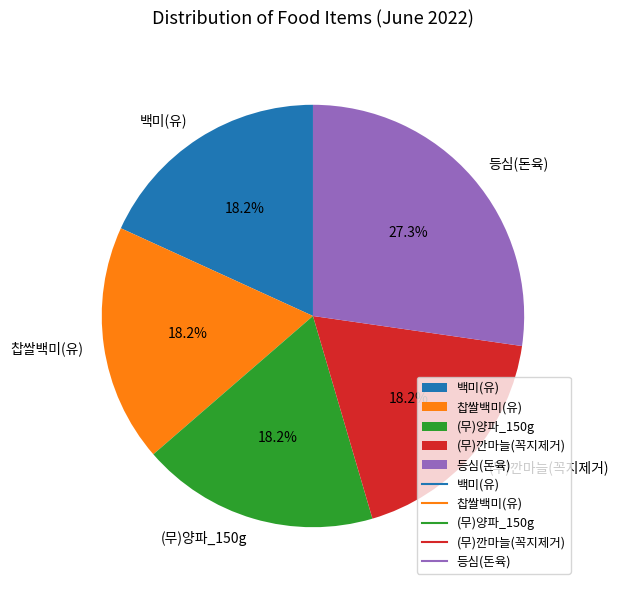

What percentage do 찹쌀백미(유) and 백미(유) together represent?

36.4%